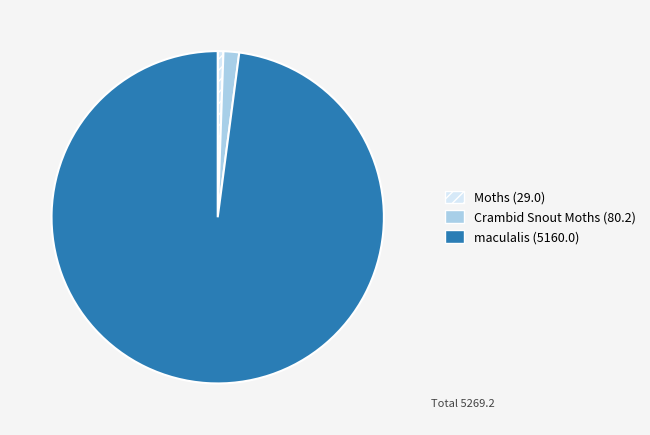

Does any single category account for the majority?

Yes